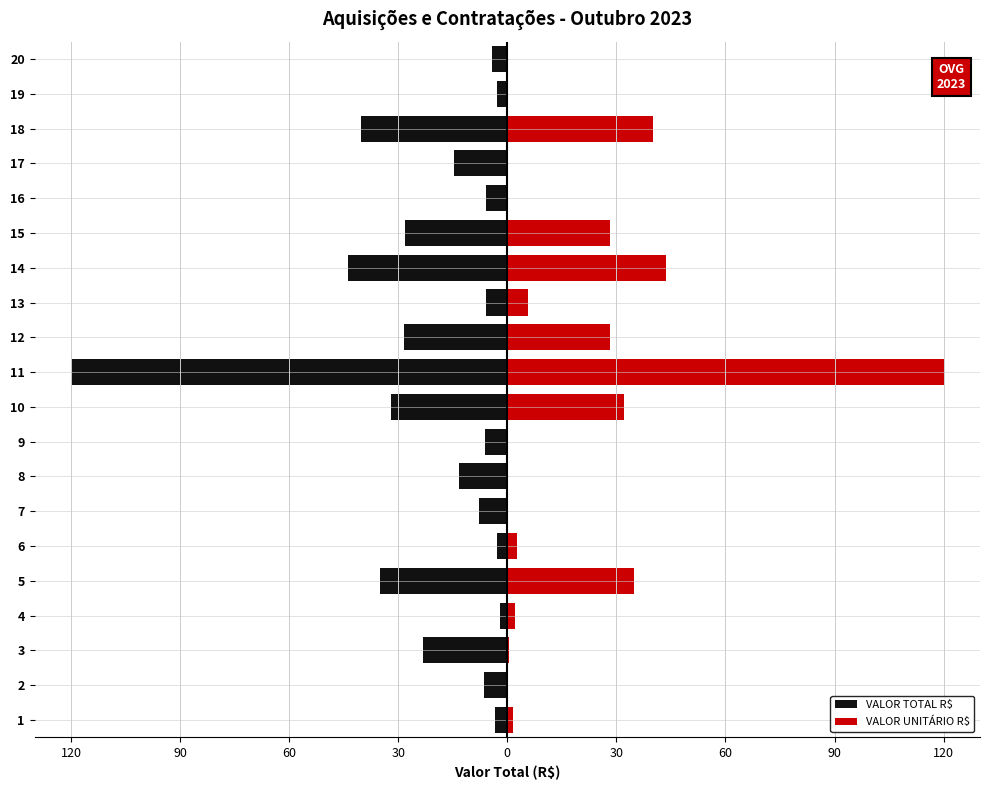

What is the minimum value shown in the chart?

-120.0